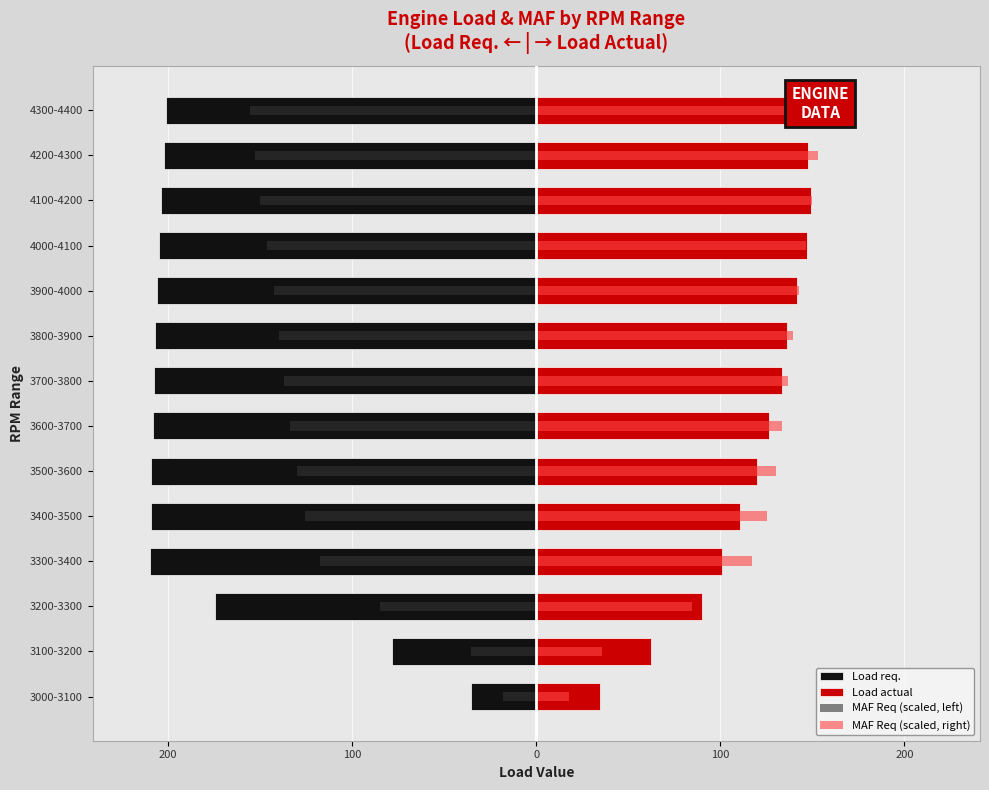

How many data points in MAF Req (scaled, right) are above 137?

6